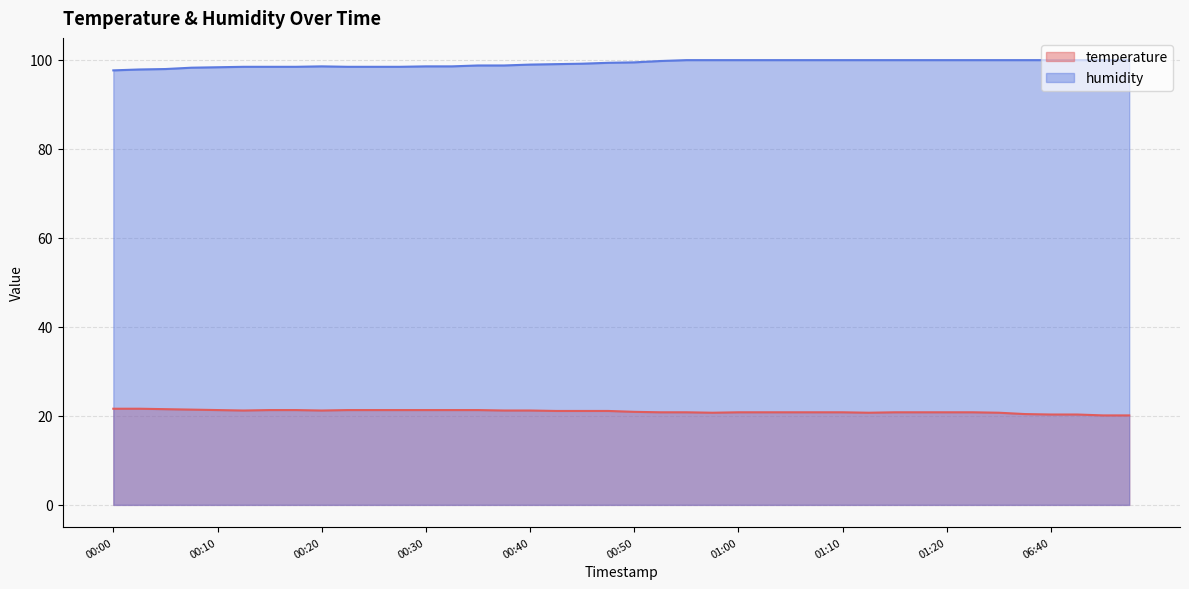

At which category is the sum across all series the highest?

00:55